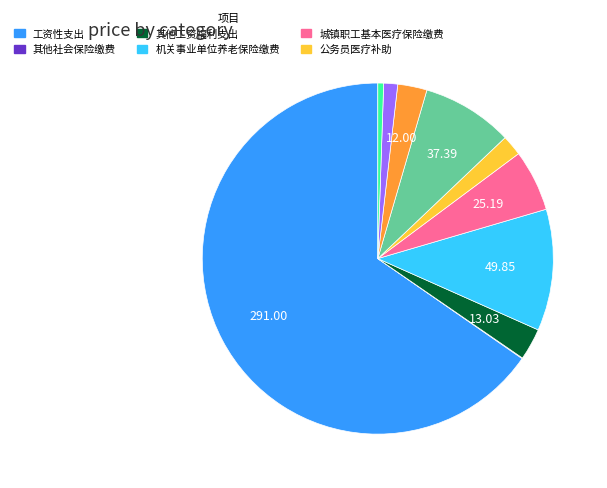

Is there a majority slice in this chart?

Yes